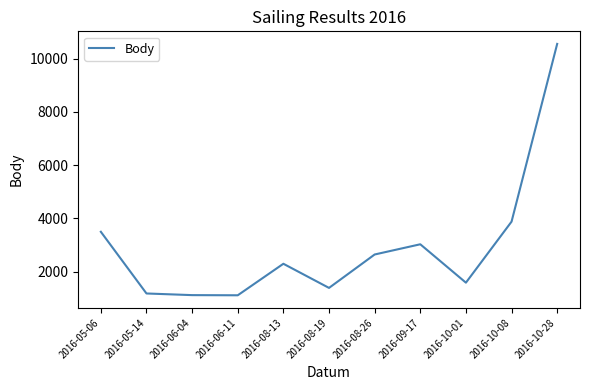

Which has a higher value, 2016-08-19 or 2016-06-04?

2016-08-19